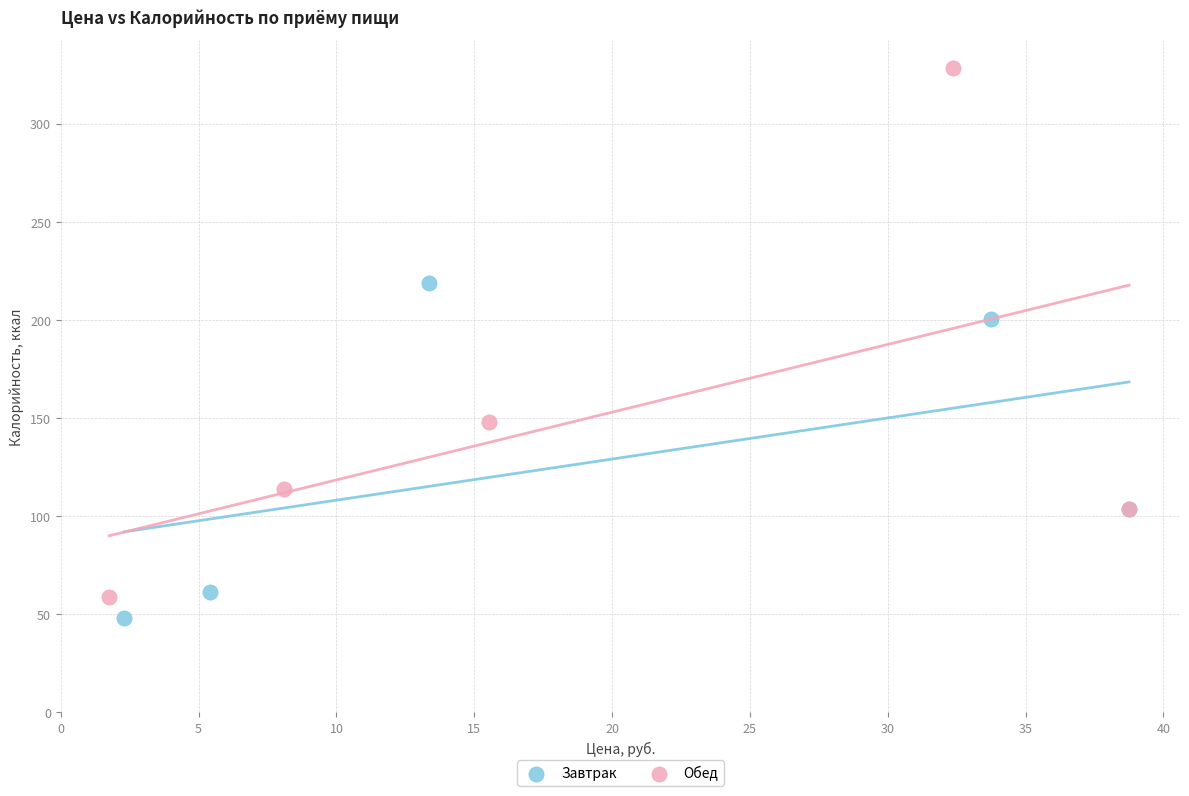

Which series contains the highest Y value?

Обед